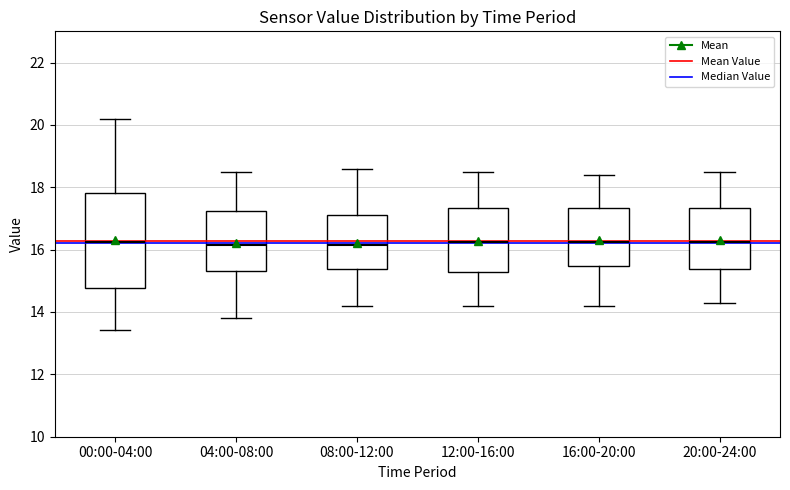

Comparing the boxes themselves (not the whiskers), which one is the tallest?

00:00-04:00